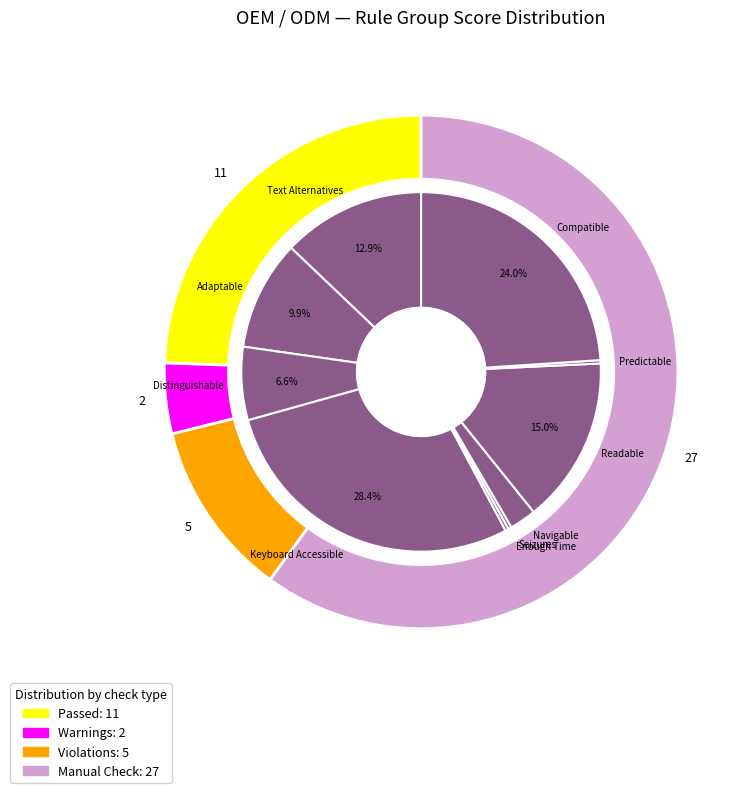

At Text Alternatives, list the series in order from smallest to largest.

Violations, Warnings, Passed, Manual Check